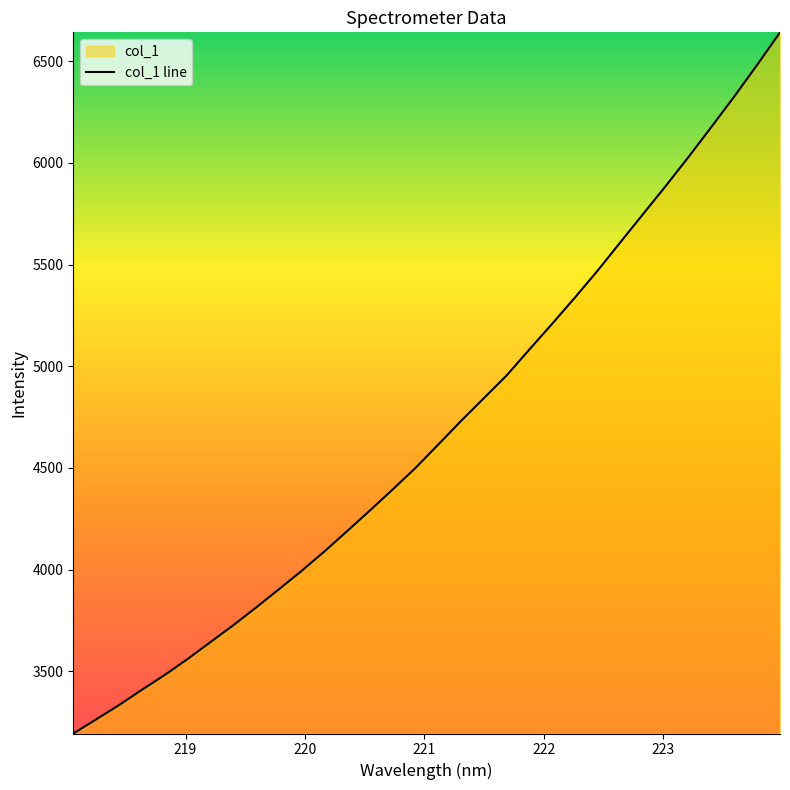

What is the maximum value shown in the chart?

6642.3